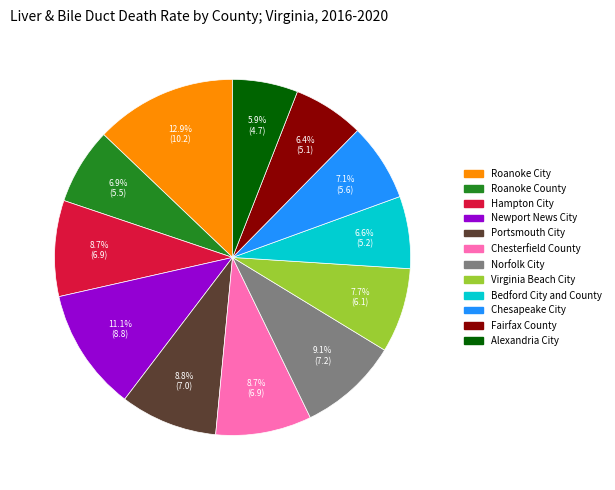

To the nearest percent, what is the difference between the largest and smallest slice percentages?

7%